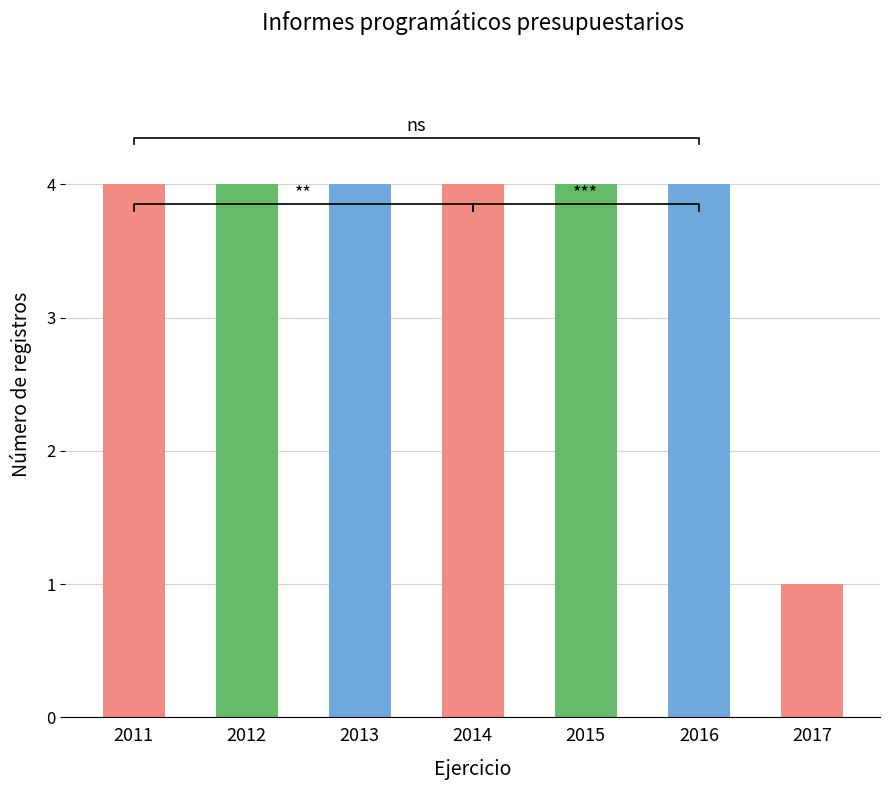

At which category does the chart reach its peak across all series?

2011